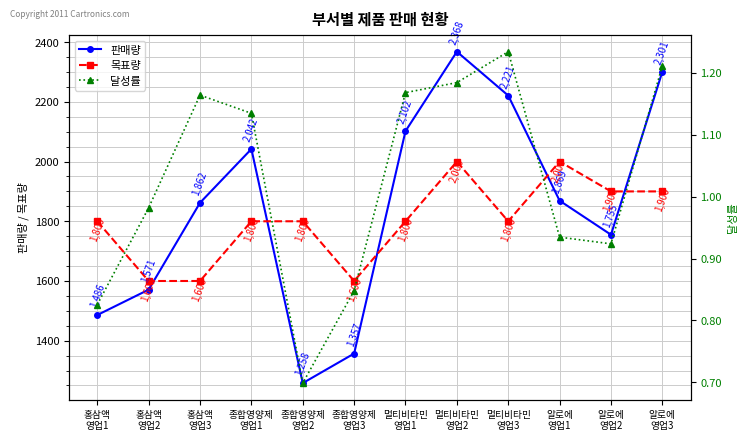

What is the spread (max minus min) of values at 알로에
영업2?

1899.1